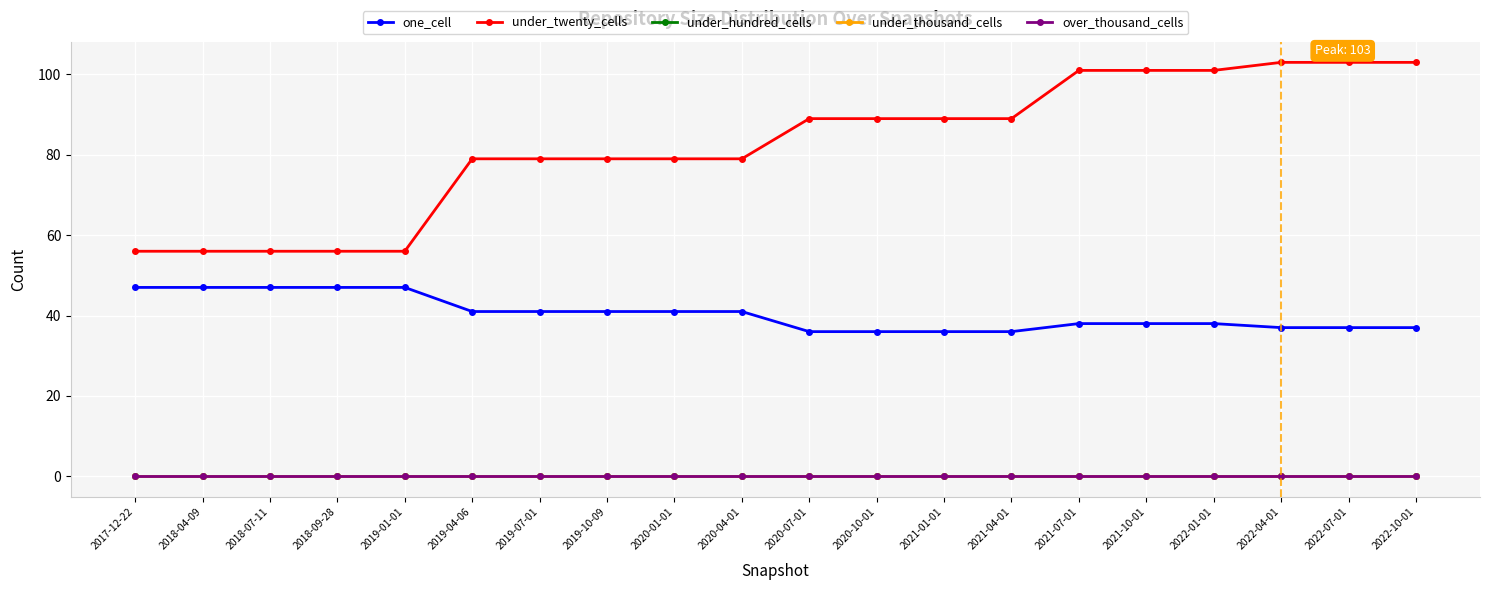

True or false: under_hundred_cells and over_thousand_cells intersect in this chart.

False